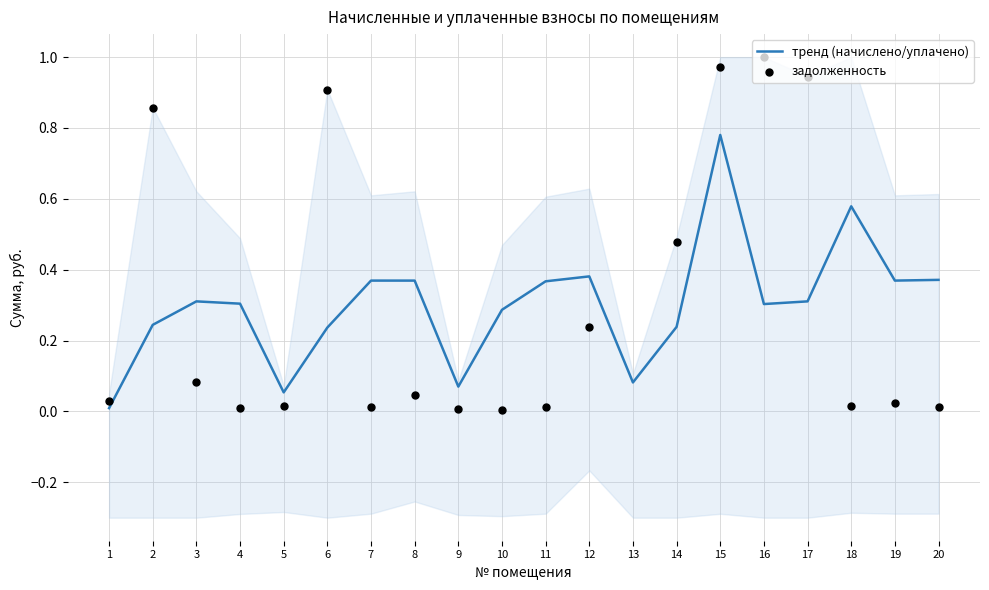

What are all the series names shown in the legend?

тренд (начислено/уплачено), задолженность